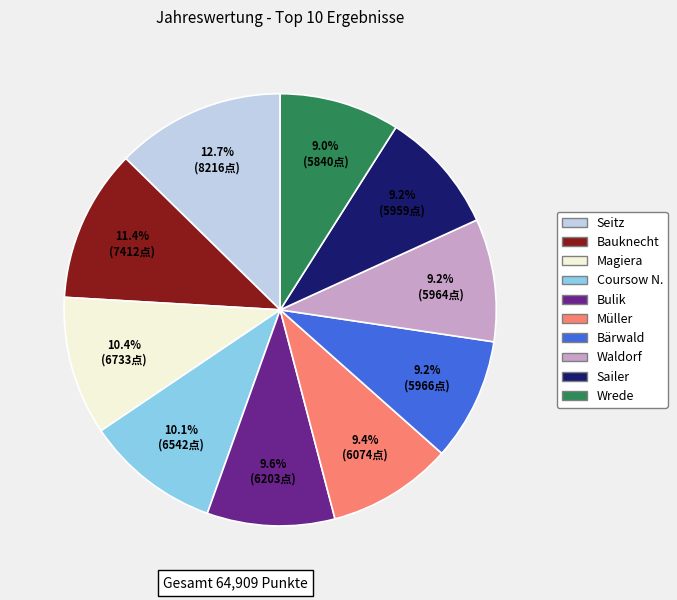

To the nearest percent, what is the difference between the Wrede and Seitz slice percentages?

4%